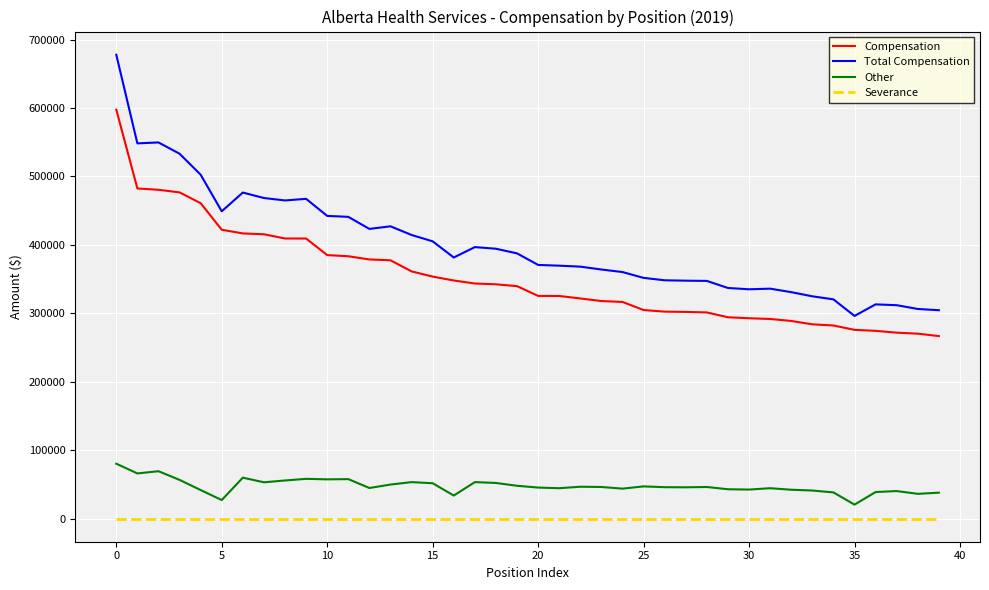

Which series has the largest total across all categories?

Total Compensation